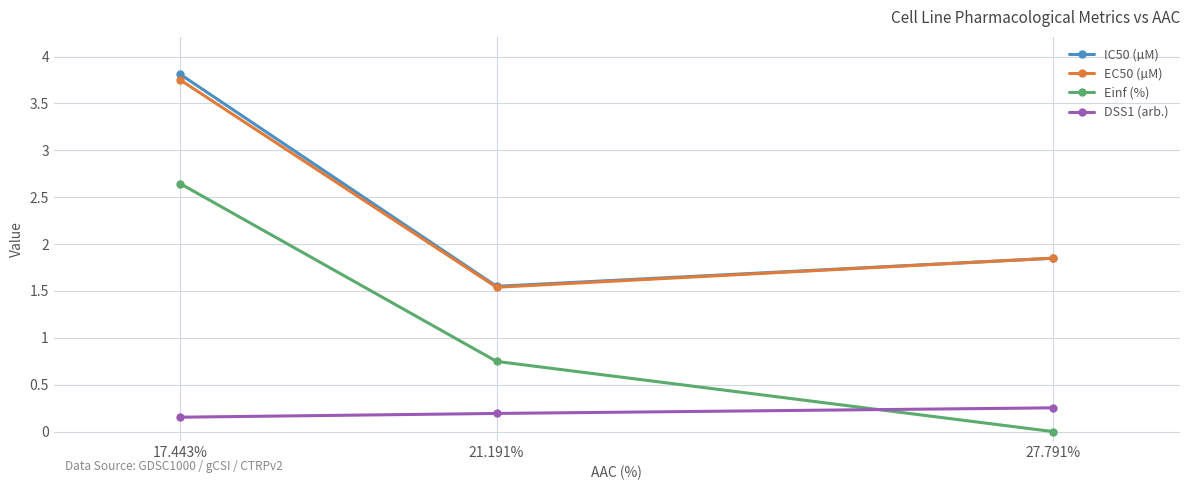

True or false: Einf (%) has a value of 4.6 at 17.443%.

False